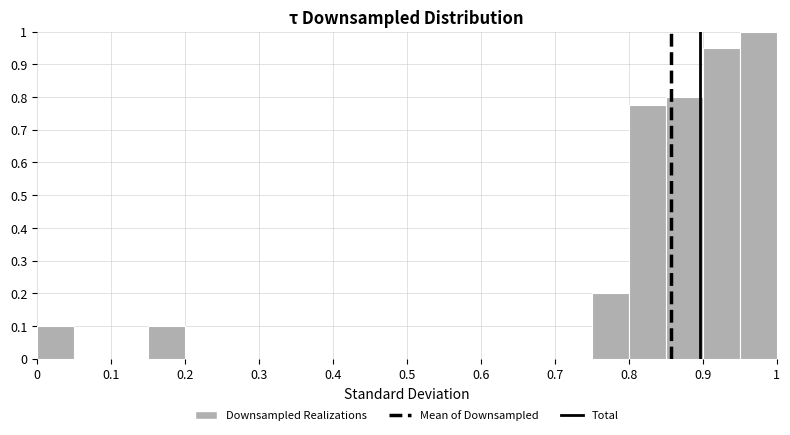

What is the height of the bar covering 0.15 to 0.20 on the x-axis? The values are not printed on the chart, so give them approximately, as read against the axis.

0.10